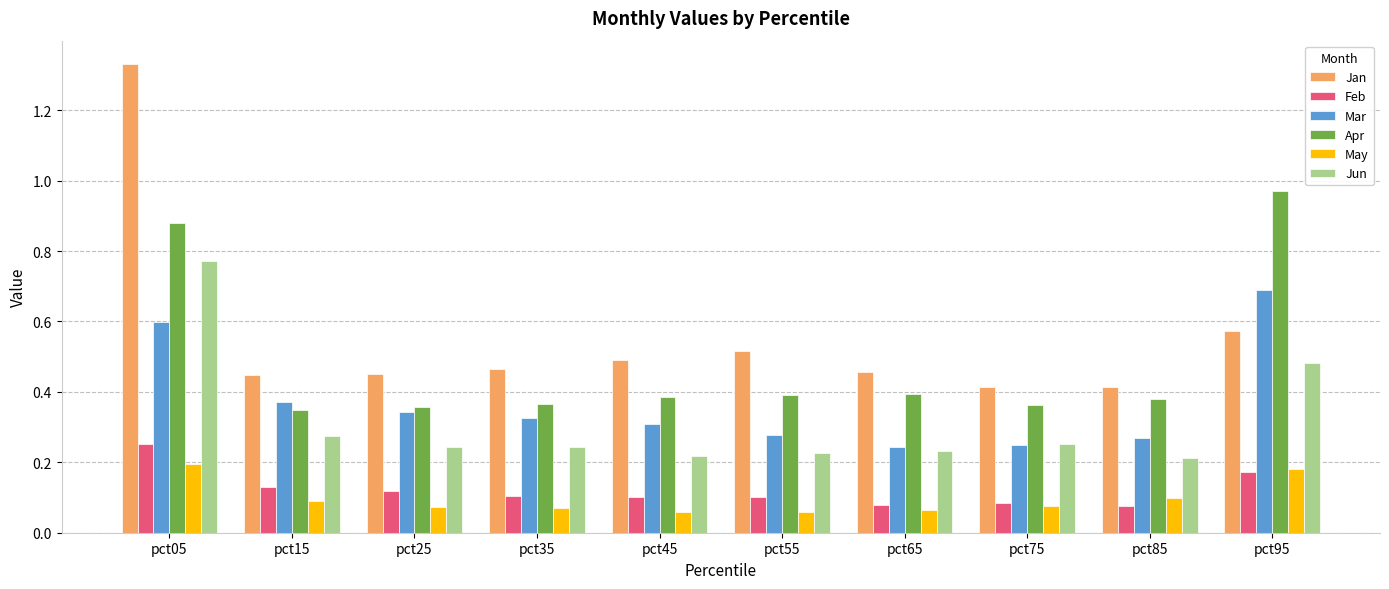

How many series are shown in this chart?

6